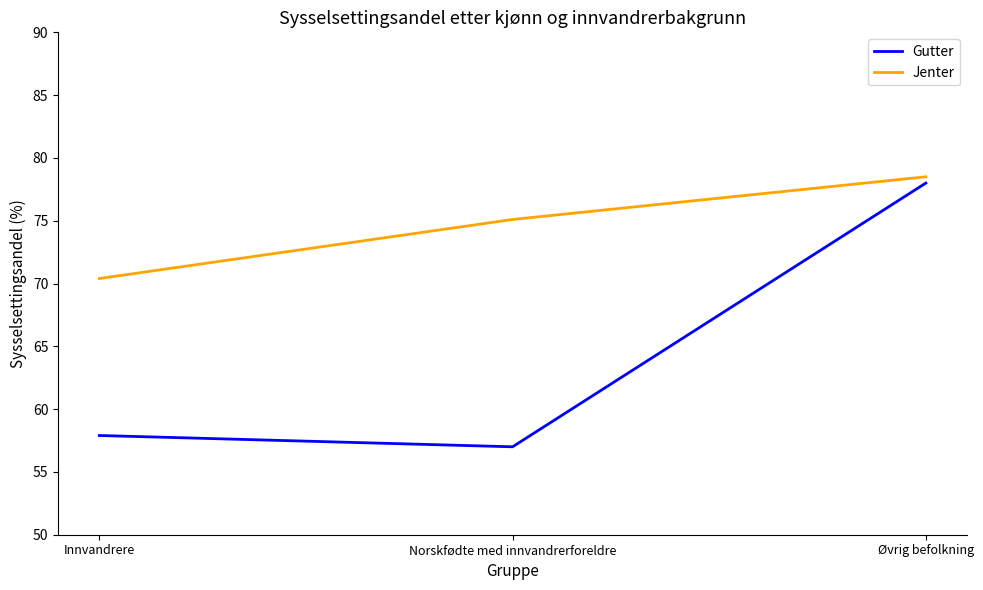

At which category does the chart reach its peak across all series?

Øvrig befolkning